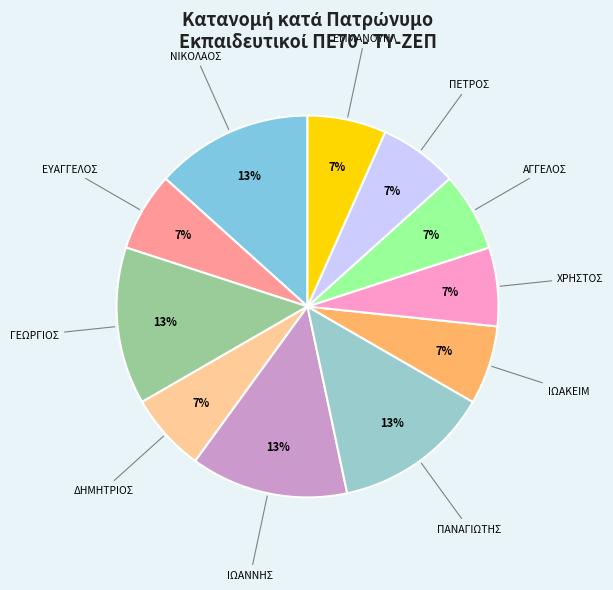

Is it true that ΧΡΗΣΤΟΣ is 21% of the pie?

False